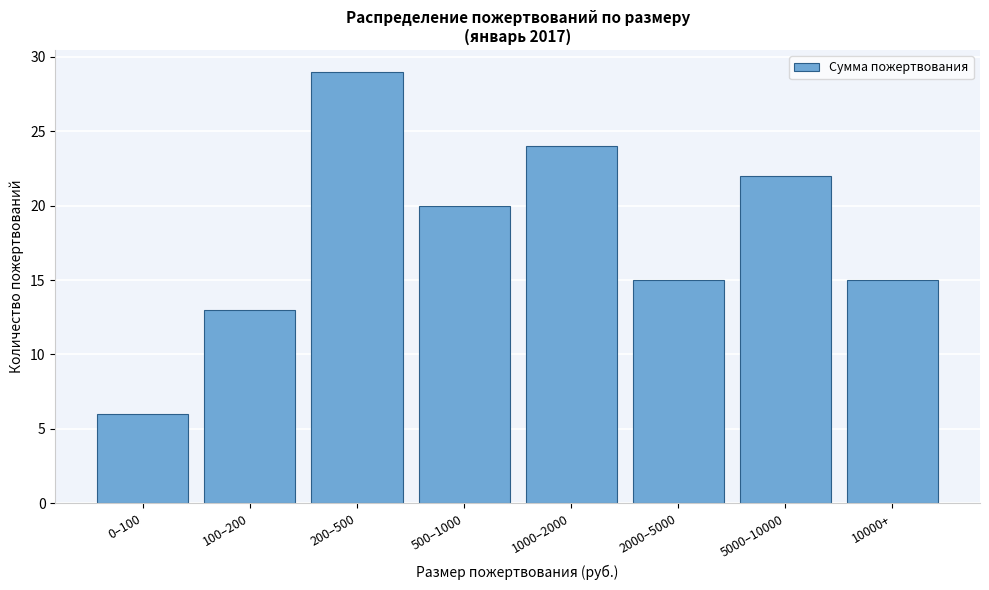

Reading left to right, transcribe all the data shown in this chart.

0–100=6	100–200=13	200–500=29	500–1000=20	1000–2000=24	2000–5000=15	5000–10000=22	10000+=15